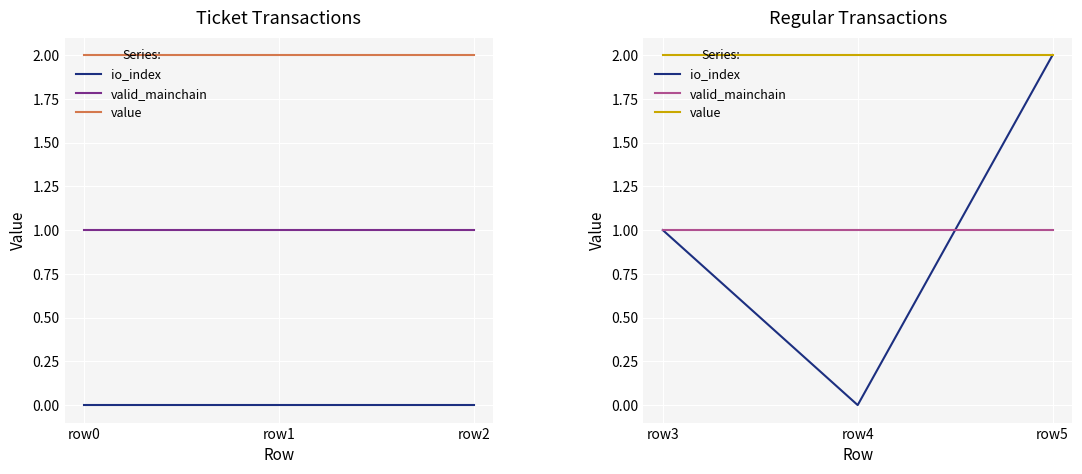

Does the chart display data point markers on the line(s)?

No